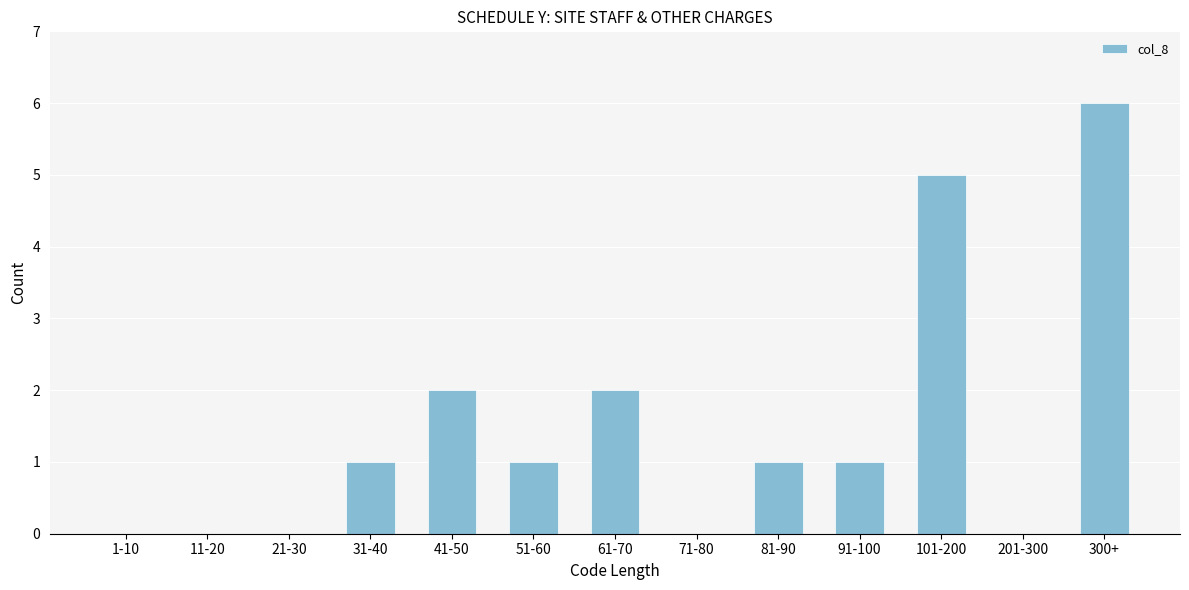

Reading left to right, extract all data points from this chart.

1-10=0	11-20=0	21-30=0	31-40=1	41-50=2	51-60=1	61-70=2	71-80=0	81-90=1	91-100=1	101-200=5	201-300=0	300+=6